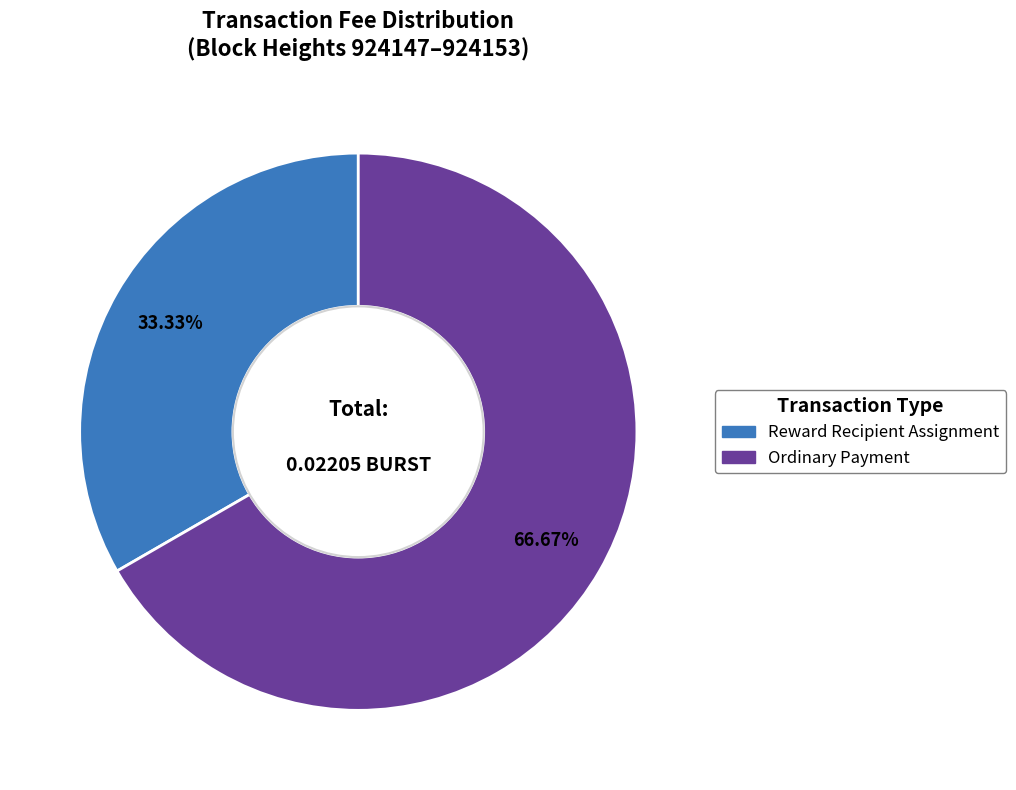

Which has a higher value, Ordinary Payment or Reward Recipient Assignment?

Ordinary Payment